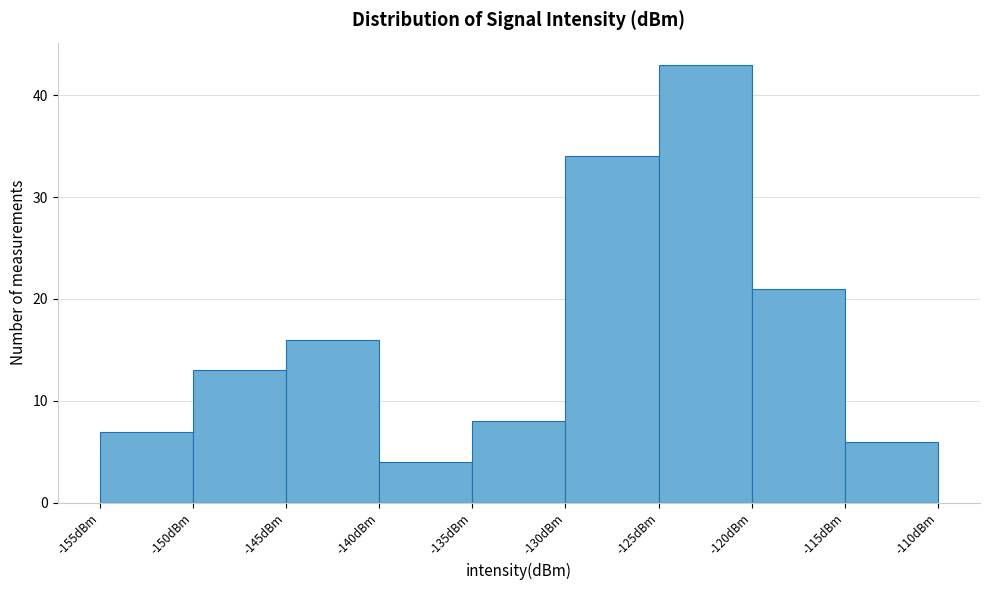

What is the height of the bar covering -140 to -135 on the x-axis? The values are not printed on the chart, so give them approximately, as read against the axis.

4